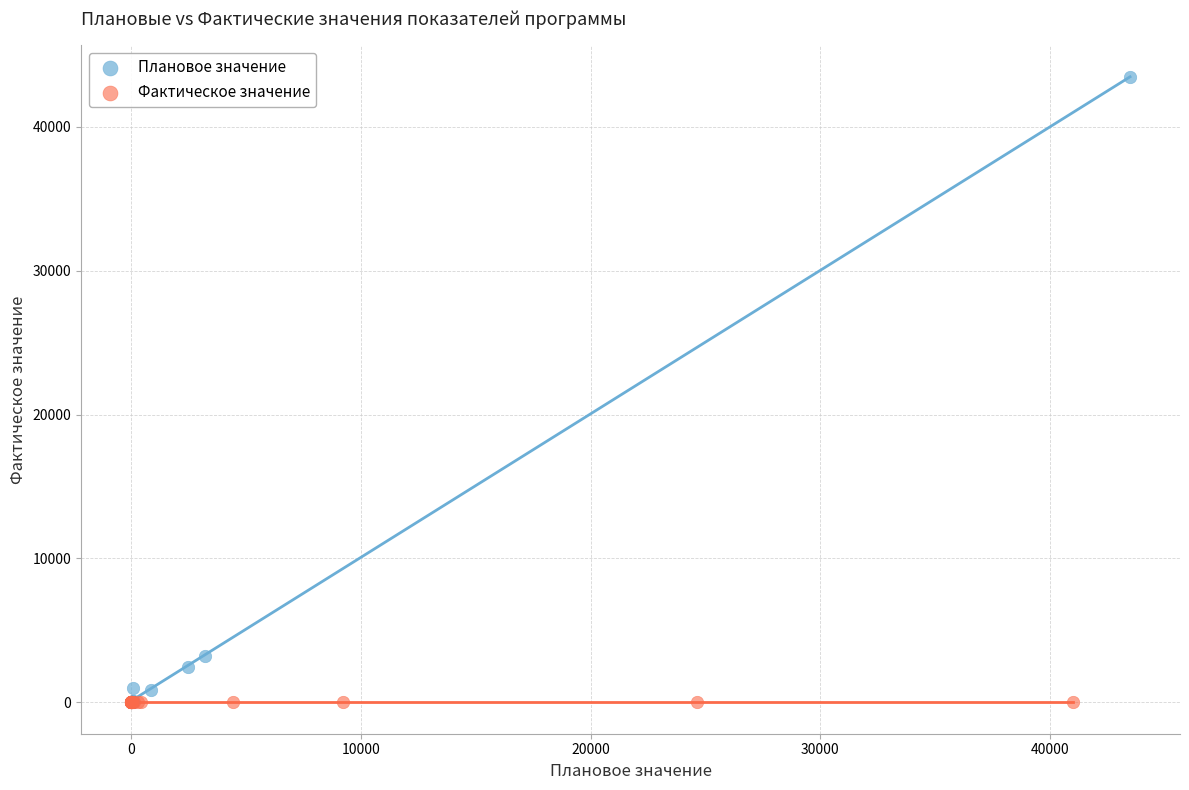

Which series reaches the maximum Y coordinate?

Плановое значение